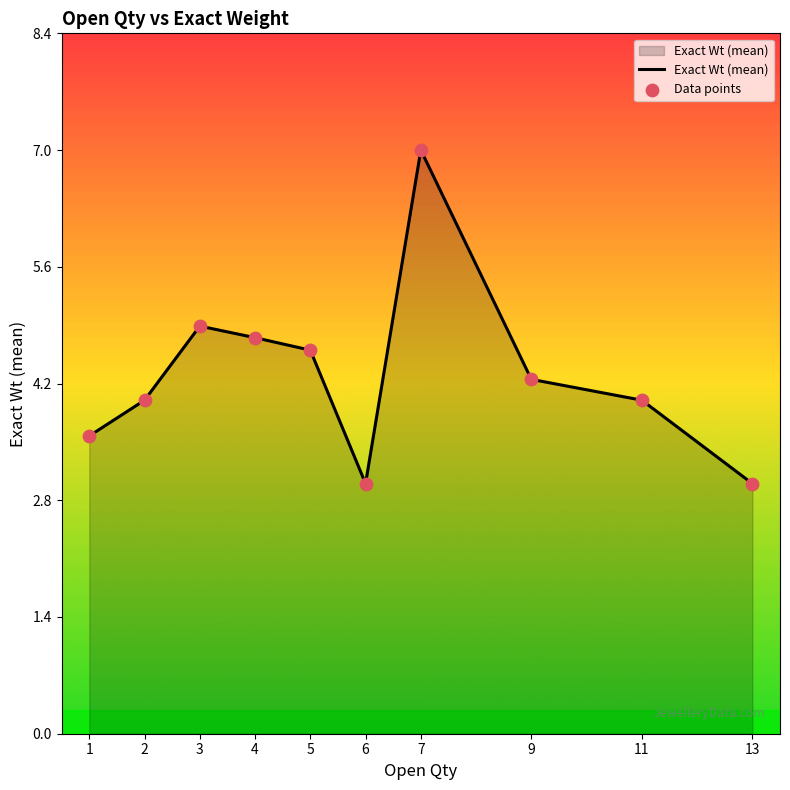

Approximately how many times larger is the value at 13 compared to 9?

0.7